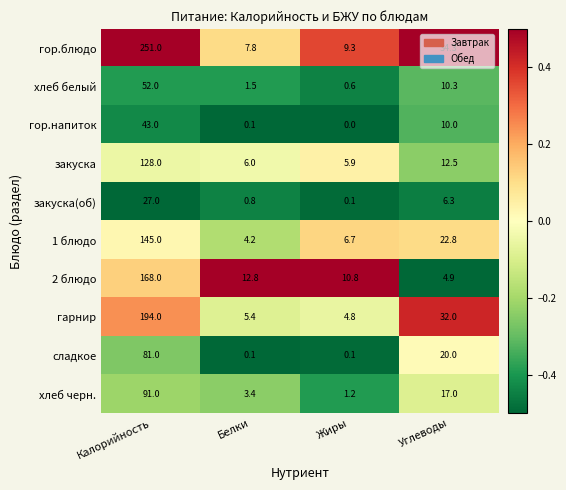

Which category has the lowest value across all series?

Жиры